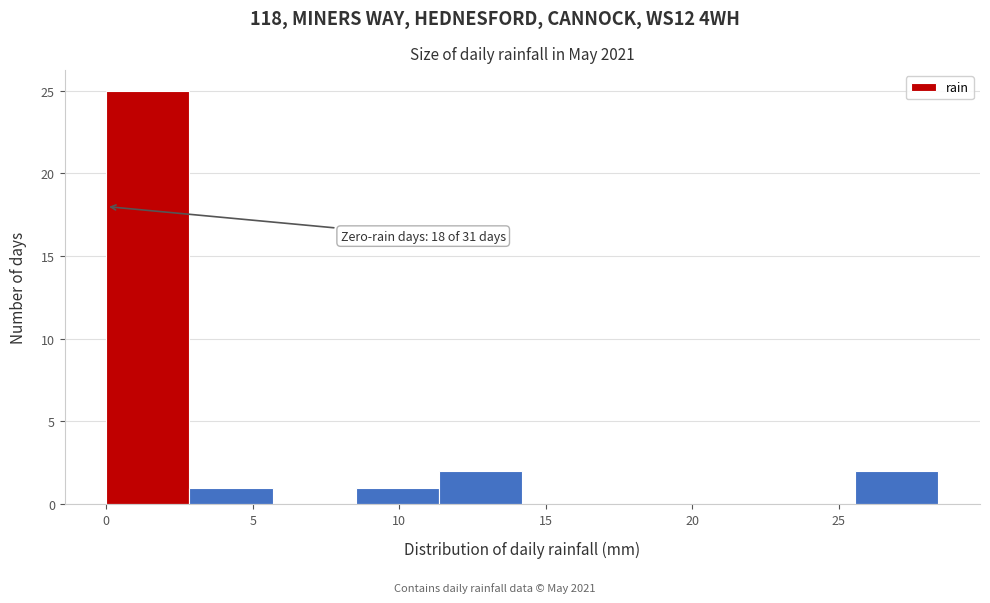

Over which range of the x-axis is the bar tallest?

0.0 to 3.0